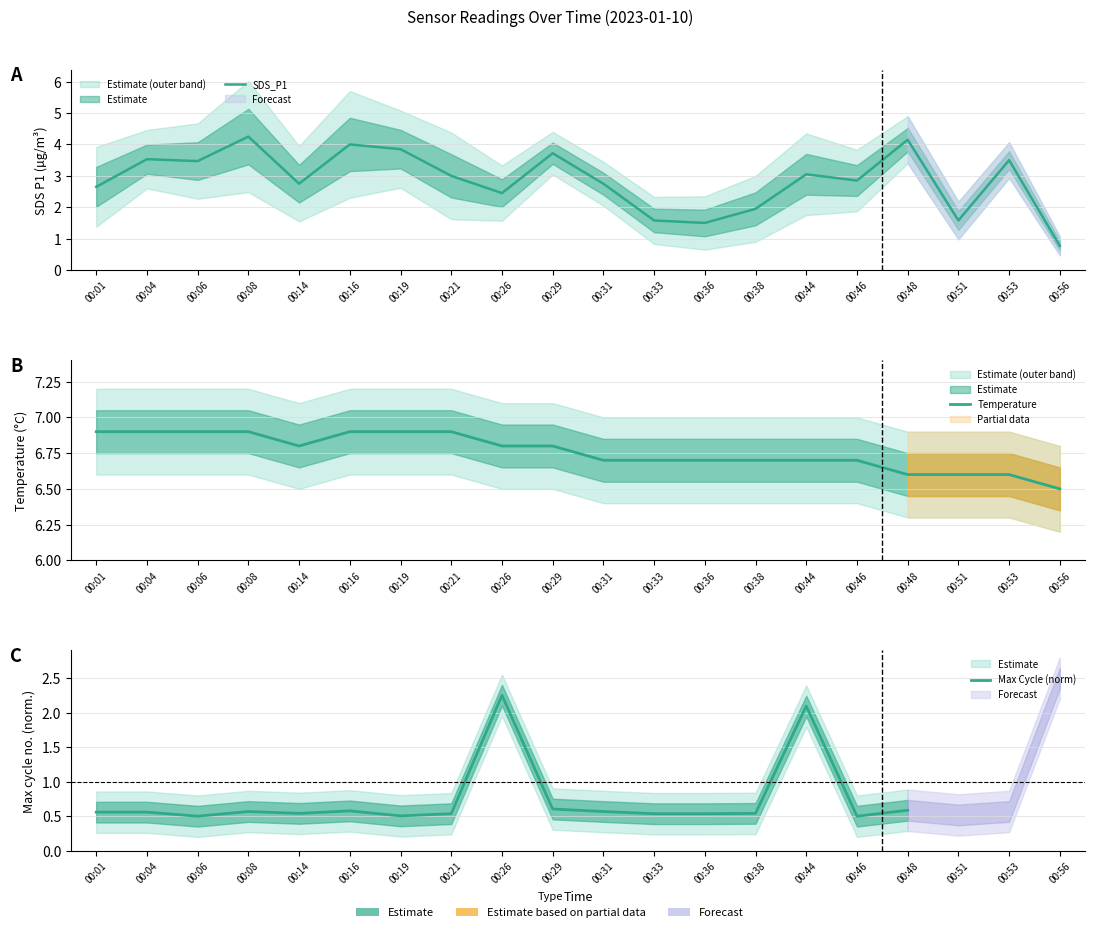

Where is the first local minimum for SDS_P1?

00:06